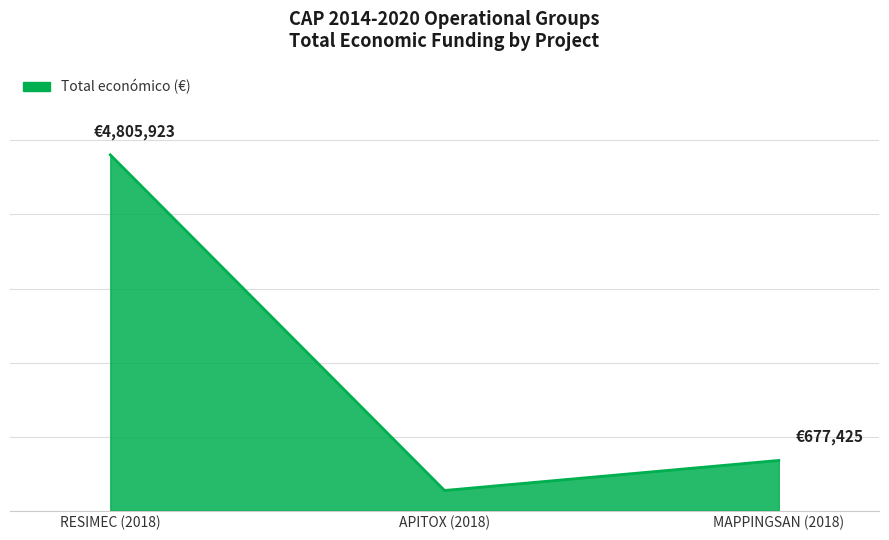

Is this an area chart (filled region under the line)?

Yes